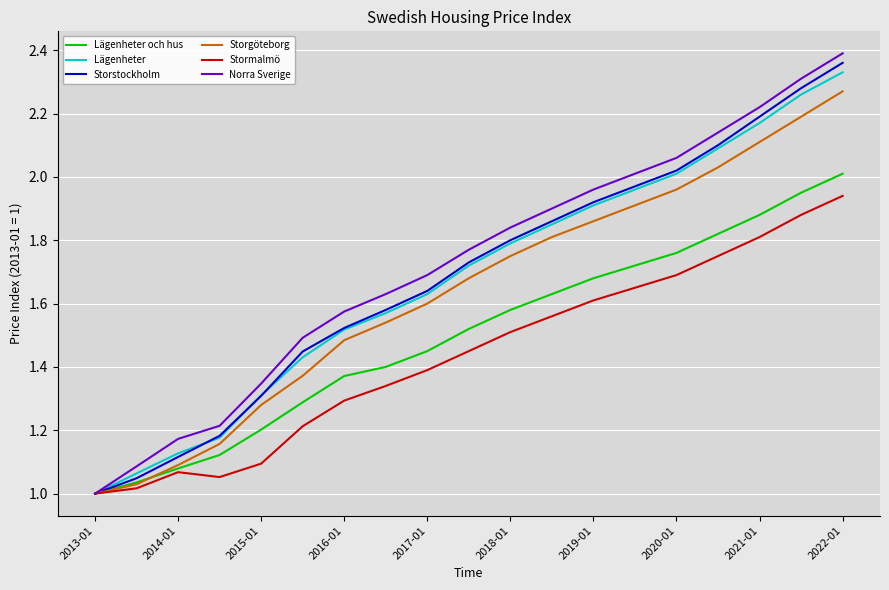

Which series has the largest range (max minus min)?

Norra Sverige